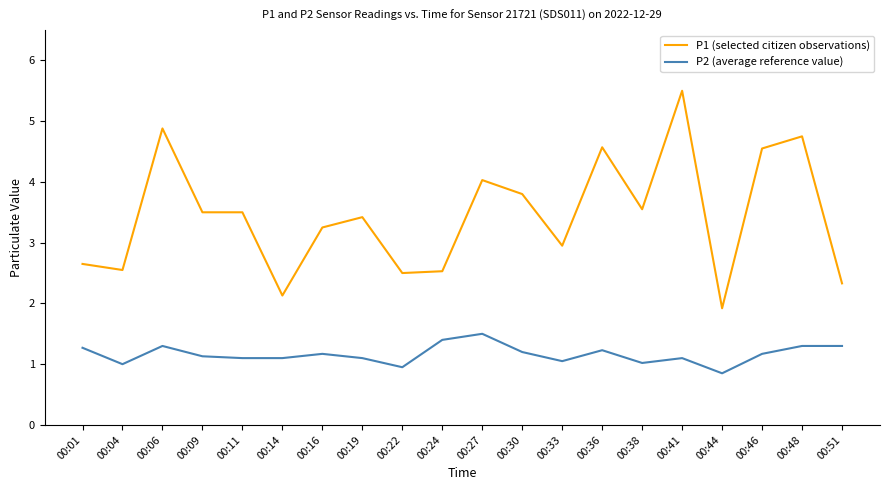

What is the total value across all series at 00:46?

5.7